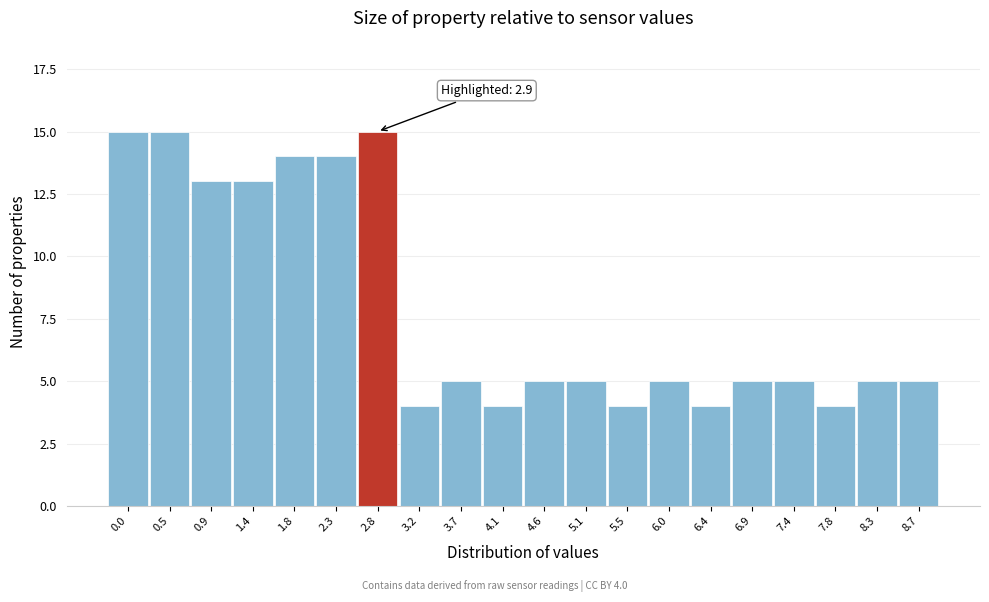

Reading left to right, list all the values displayed in this chart.

0.0=15	0.5=15	0.9=13	1.4=13	1.8=14	2.3=14	2.8=15	3.2=4	3.7=5	4.1=4	4.6=5	5.1=5	5.5=4	6.0=5	6.4=4	6.9=5	7.4=5	7.8=4	8.3=5	8.7=5